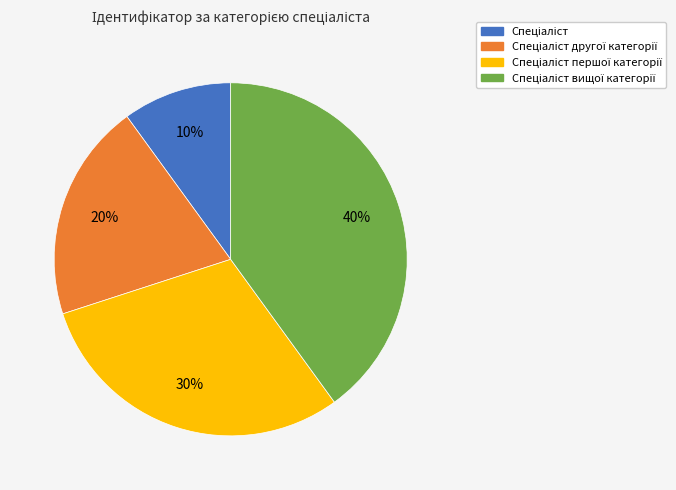

To the nearest percent, what is the difference between the largest and smallest slice percentages?

30%